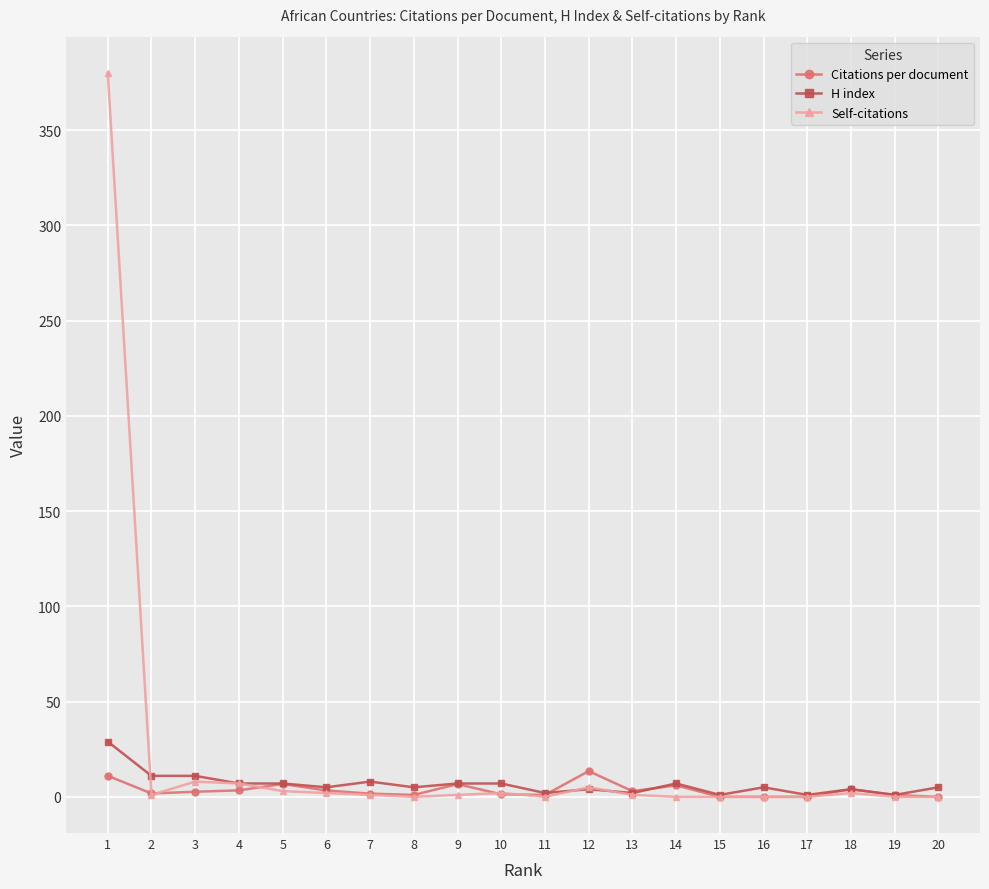

True or false: Self-citations has a value of 0.0 at 19.

True